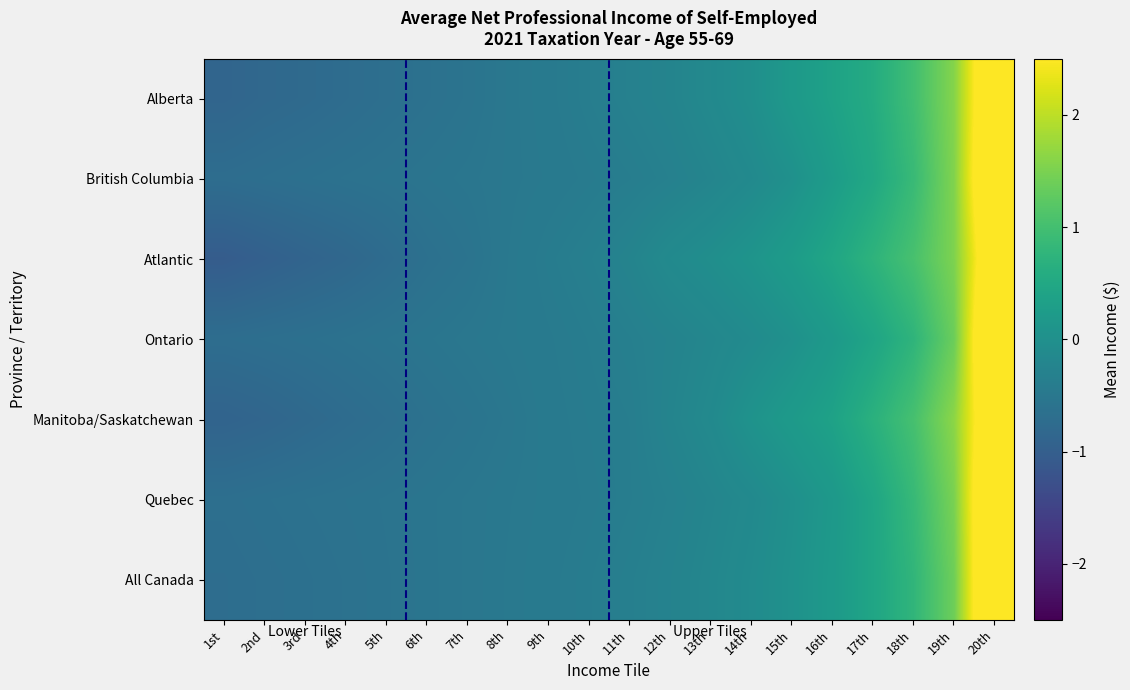

Reading left to right, list all the values displayed in this chart.

Alberta: 1st=-0.9	2nd=-0.8	3rd=-0.8	4th=-0.7	5th=-0.7	6th=-0.6	7th=-0.6	8th=-0.5	9th=-0.4	10th=-0.4	11th=-0.3	12th=-0.2	13th=-0.1	14th=-0.0	15th=0.2	16th=0.4	17th=0.6	18th=1.0	19th=1.6	20th=3.4
British Columbia: 1st=-0.7	2nd=-0.7	3rd=-0.6	4th=-0.6	5th=-0.6	6th=-0.6	7th=-0.5	8th=-0.5	9th=-0.5	10th=-0.4	11th=-0.4	12th=-0.3	13th=-0.2	14th=-0.1	15th=0.0	16th=0.3	17th=0.5	18th=0.9	19th=1.5	20th=3.6
Atlantic: 1st=-1.0	2nd=-1.0	3rd=-0.9	4th=-0.8	5th=-0.7	6th=-0.6	7th=-0.6	8th=-0.5	9th=-0.4	10th=-0.3	11th=-0.2	12th=-0.1	13th=-0.0	14th=0.1	15th=0.2	16th=0.5	17th=0.7	18th=1.0	19th=1.5	20th=3.2
Ontario: 1st=-0.7	2nd=-0.7	3rd=-0.7	4th=-0.6	5th=-0.6	6th=-0.6	7th=-0.5	8th=-0.5	9th=-0.4	10th=-0.4	11th=-0.3	12th=-0.3	13th=-0.2	14th=-0.1	15th=0.0	16th=0.2	17th=0.4	18th=0.8	19th=1.4	20th=3.7
Manitoba/Saskatchewan: 1st=-0.9	2nd=-0.9	3rd=-0.8	4th=-0.7	5th=-0.7	6th=-0.6	7th=-0.6	8th=-0.5	9th=-0.5	10th=-0.4	11th=-0.4	12th=-0.2	13th=-0.1	14th=0.1	15th=0.2	16th=0.4	17th=0.7	18th=1.0	19th=1.6	20th=3.3
Quebec: 1st=-0.7	2nd=-0.6	3rd=-0.6	4th=-0.6	5th=-0.6	6th=-0.6	7th=-0.5	8th=-0.5	9th=-0.5	10th=-0.4	11th=-0.4	12th=-0.3	13th=-0.2	14th=-0.1	15th=0.0	16th=0.2	17th=0.4	18th=0.9	19th=1.5	20th=3.6
All Canada: 1st=-0.7	2nd=-0.7	3rd=-0.7	4th=-0.6	5th=-0.6	6th=-0.6	7th=-0.5	8th=-0.5	9th=-0.4	10th=-0.4	11th=-0.3	12th=-0.3	13th=-0.2	14th=-0.1	15th=0.0	16th=0.2	17th=0.4	18th=0.8	19th=1.4	20th=3.7